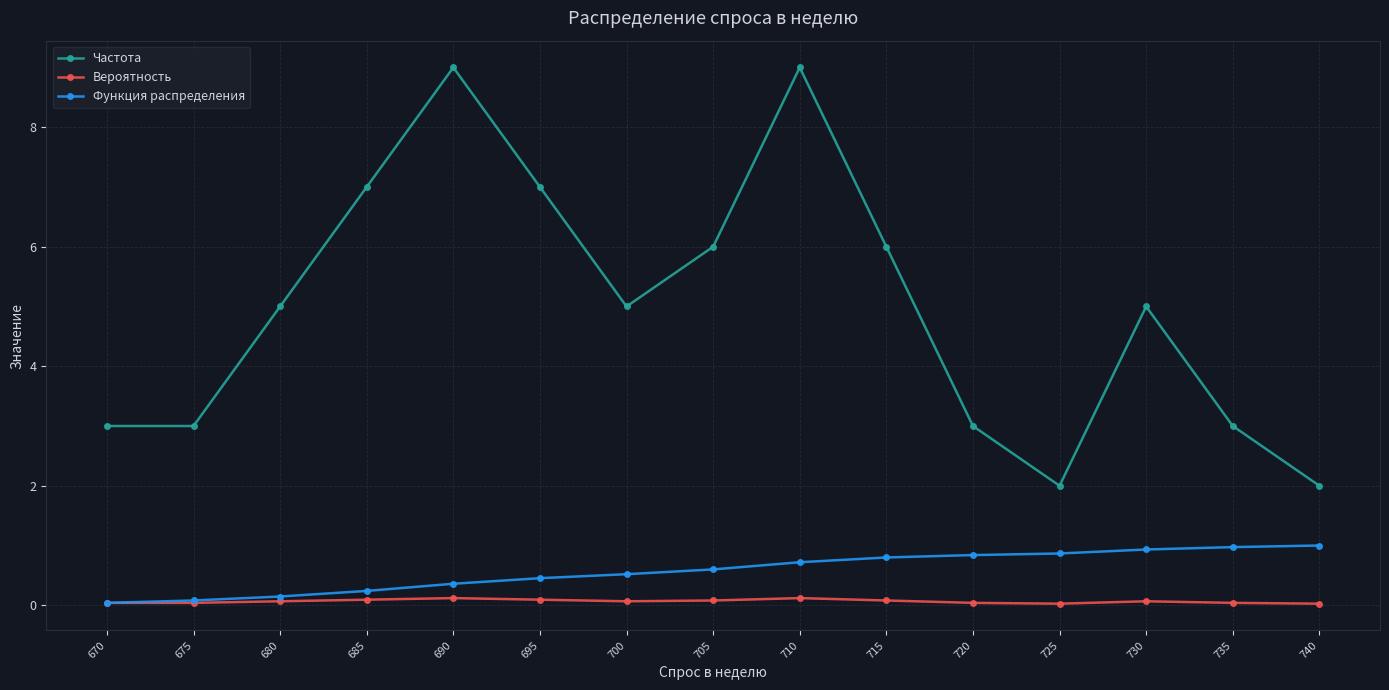

True or false: Вероятность and Частота cross at least once.

False